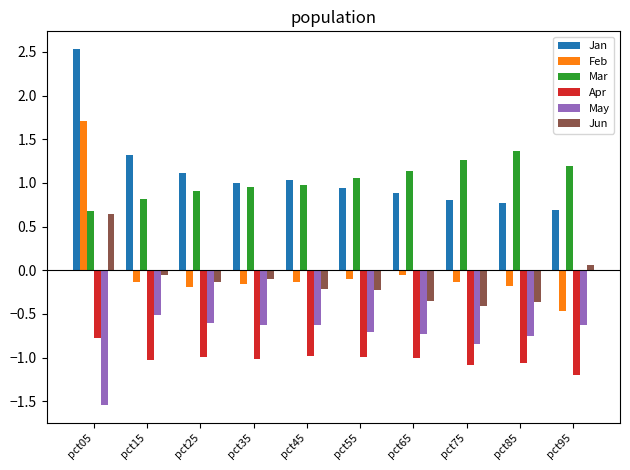

What are all the series names shown in the legend?

Jan, Feb, Mar, Apr, May, Jun